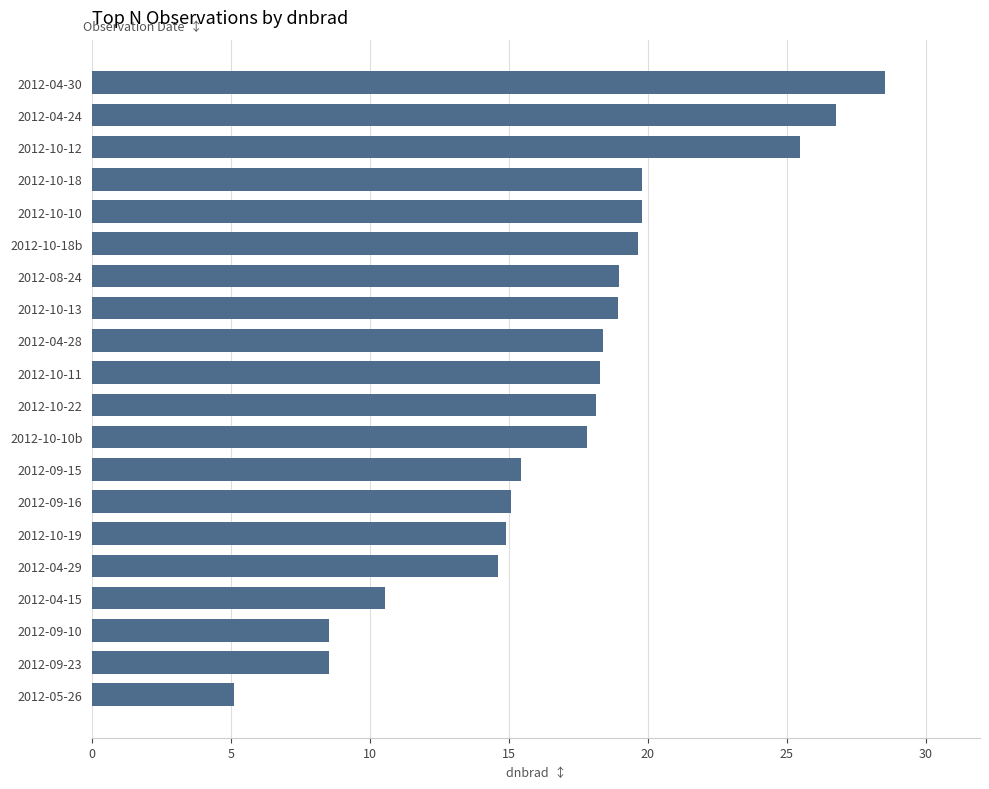

The chart shows a value of 17.8 at 2012-10-10b. True or false?

True